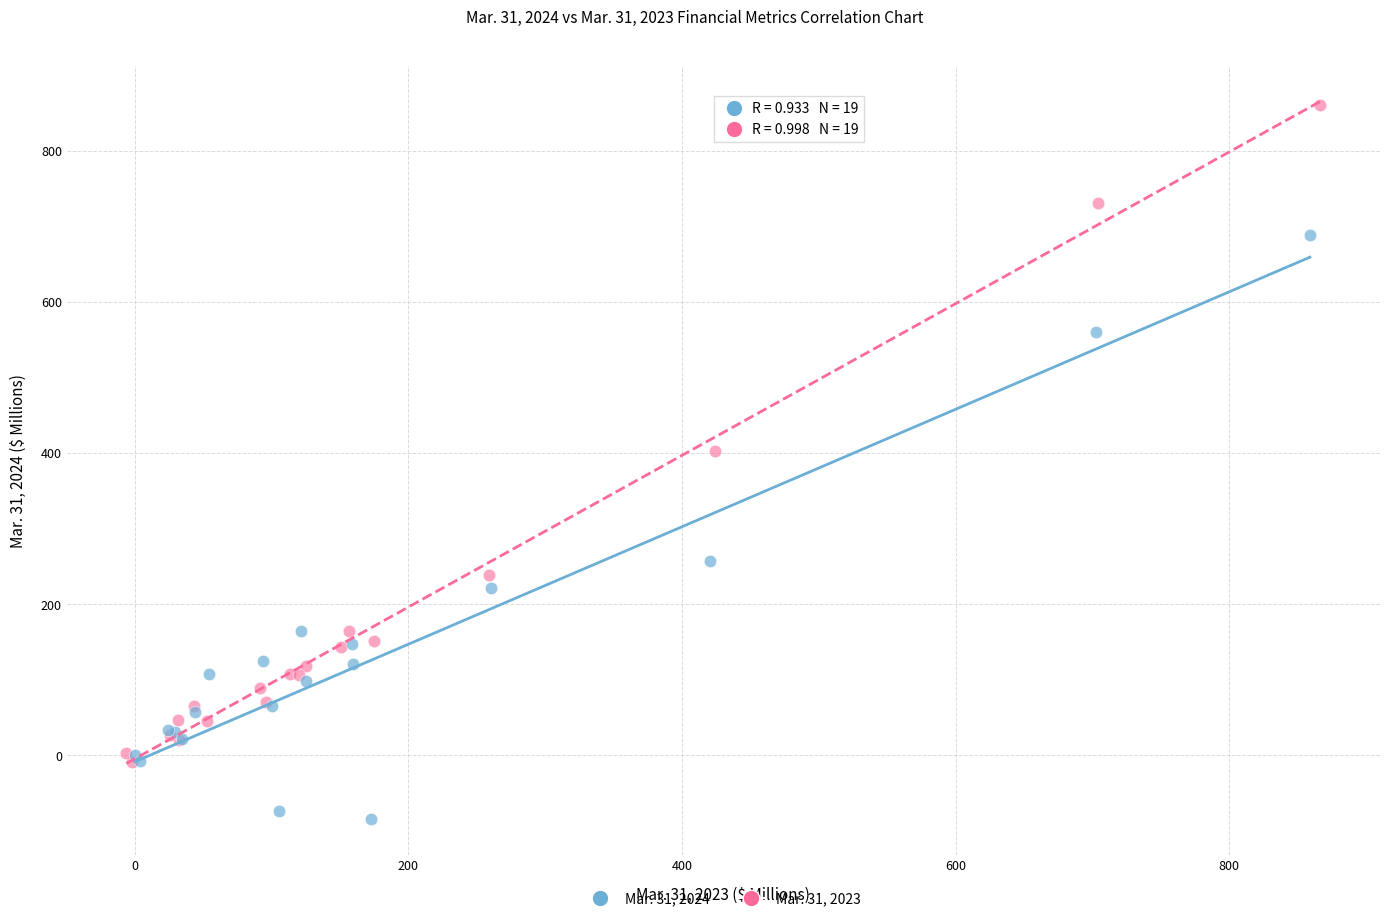

Which series reaches the minimum Y coordinate?

Mar. 31, 2024